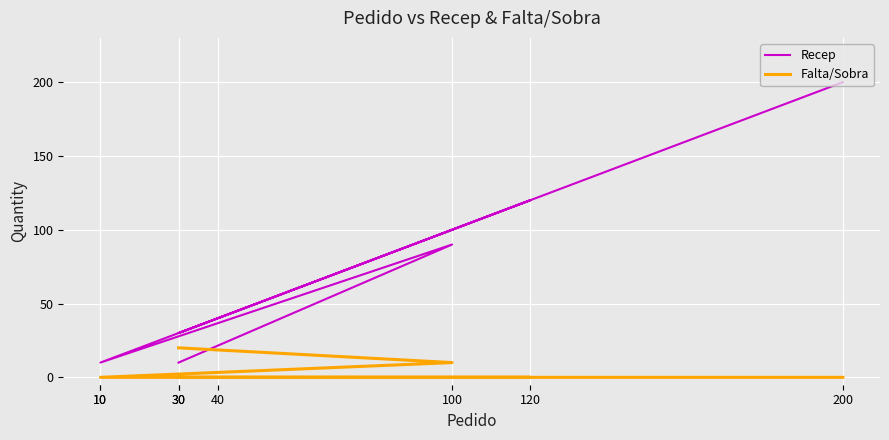

Reading right to left, list all the values displayed in this chart.

Recep: 200=200	30=30	40=40	120=120	10=10	10=10	100=90	30=10
Falta/Sobra: 200=0	30=0	40=0	120=0	10=0	10=0	100=10	30=20